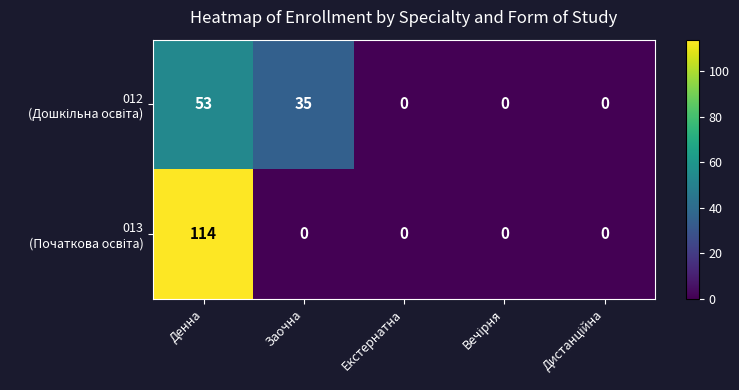

At which category does the chart reach its peak across all series?

Денна